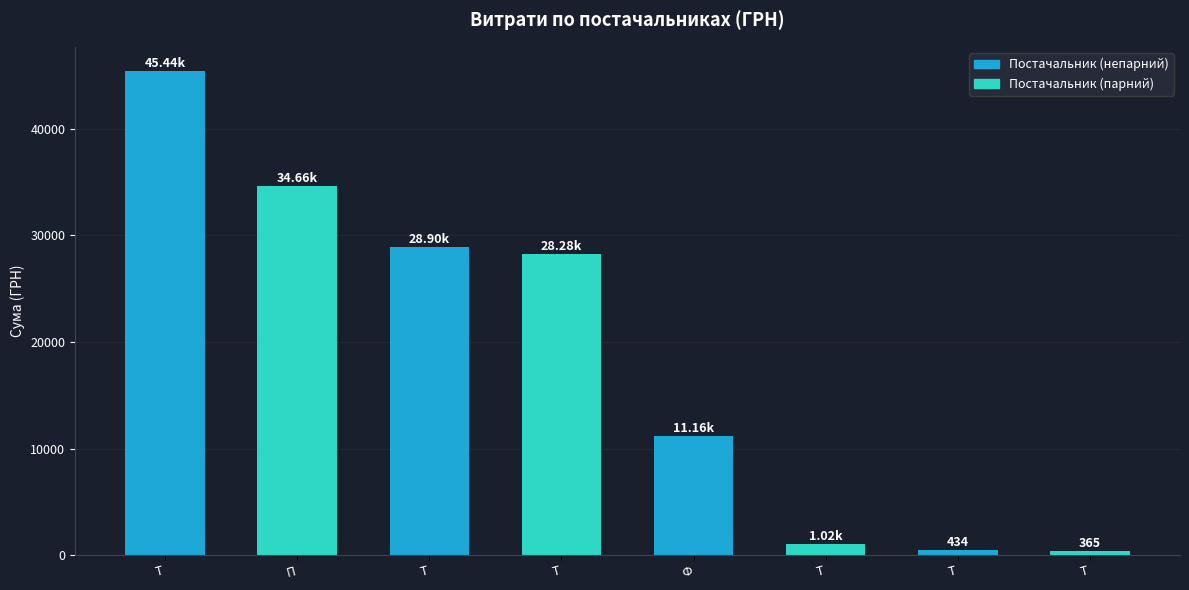

Count the number of data series in this chart.

1